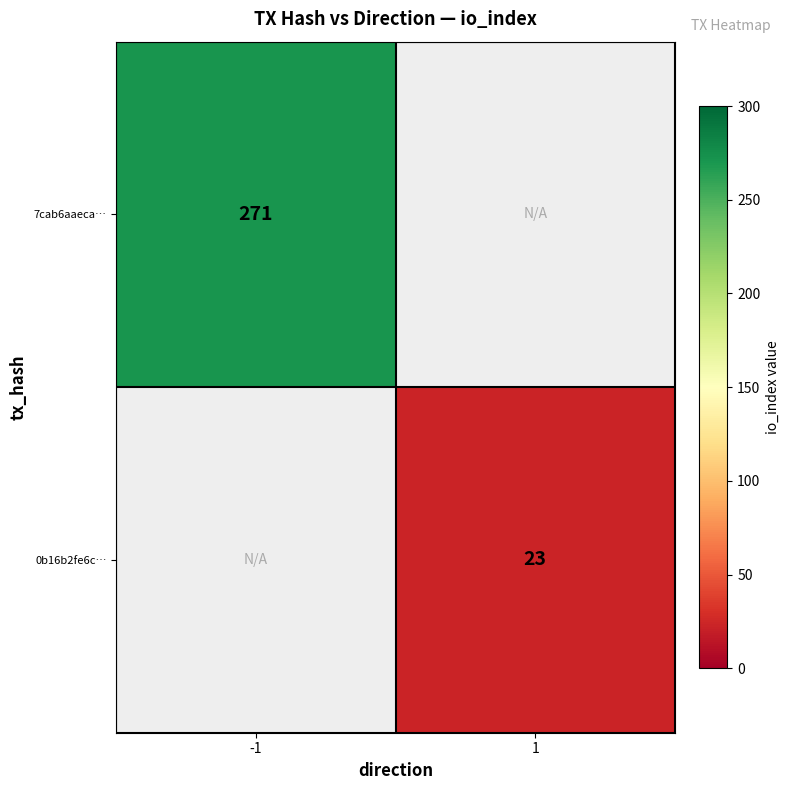

Is it true that 7cab6aaeca… equals 271 at -1?

True